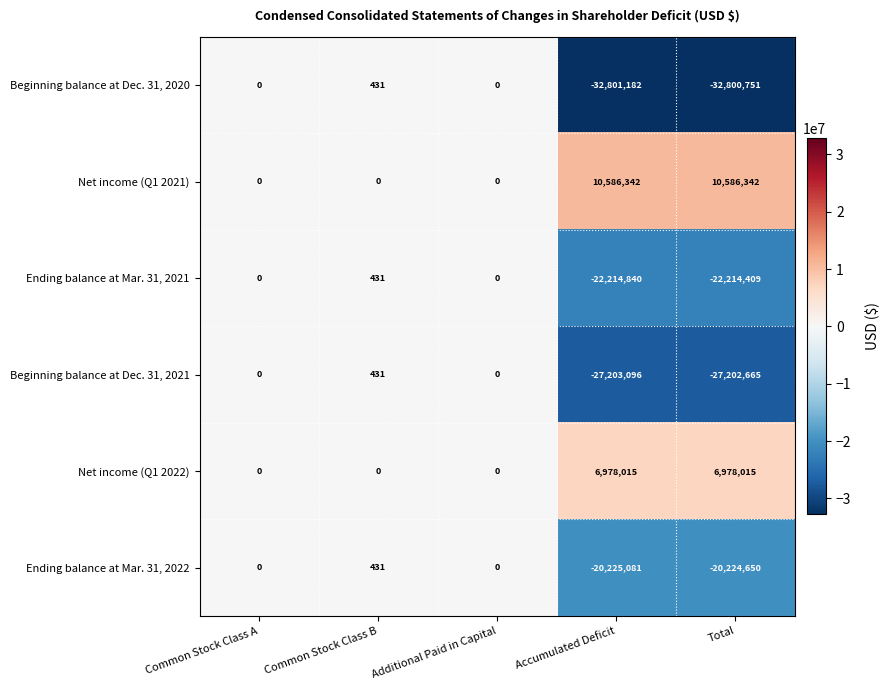

What is the sum of the Net income (Q1 2021) values at Accumulated Deficit and Total?

21172684